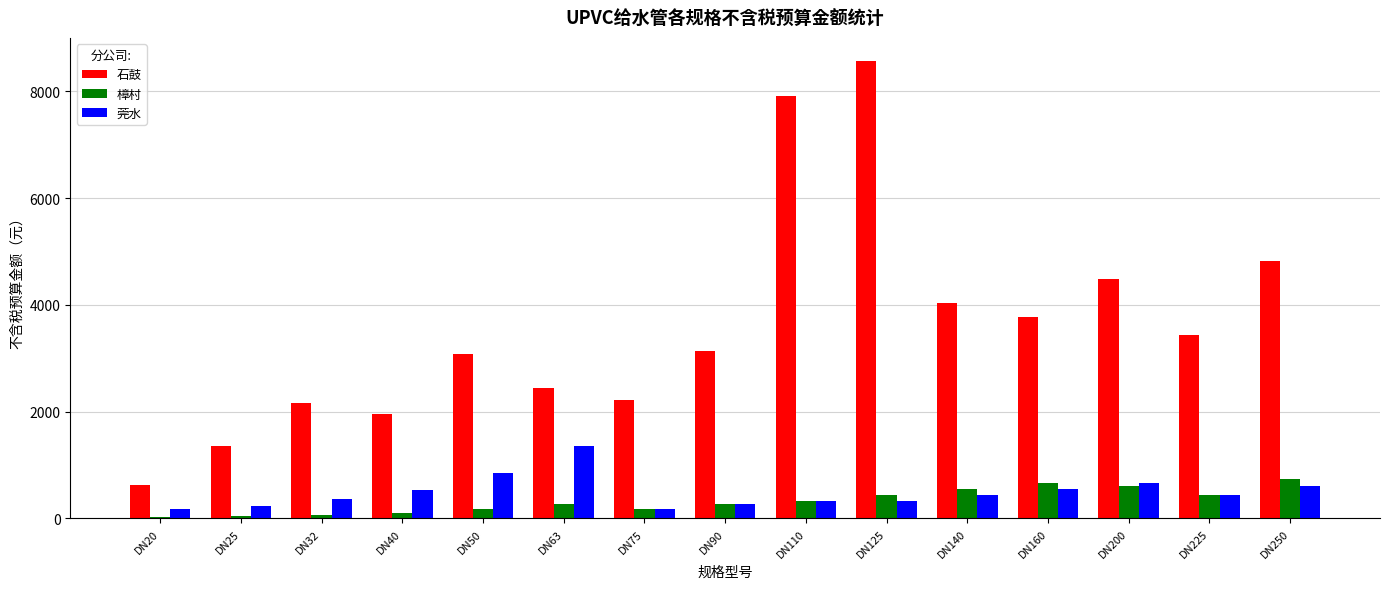

What is the difference between the highest and lowest values at DN90?

2882.0